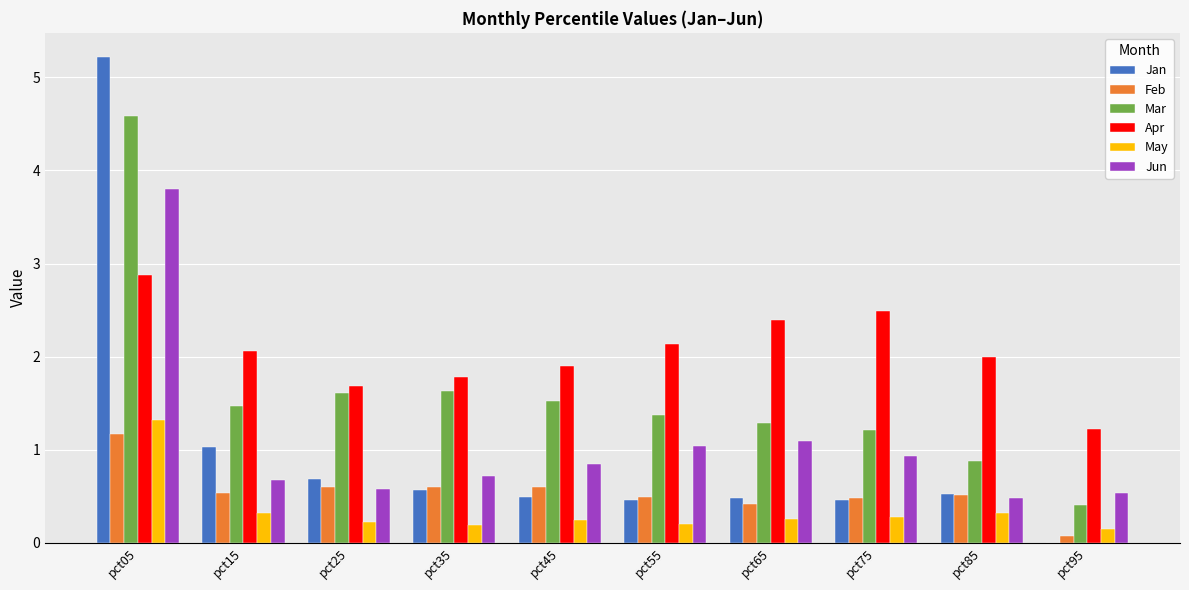

Does the chart contain stacked bars?

No